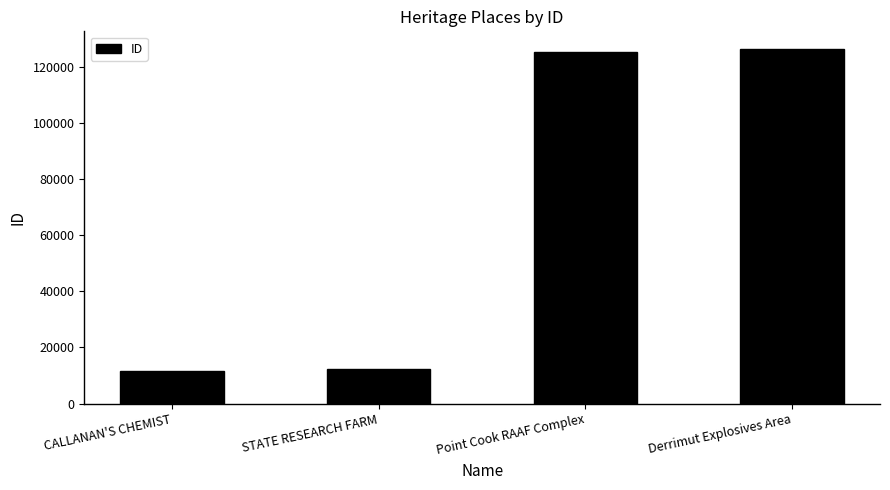

Reading left to right, list all the values displayed in this chart.

11577	12272	125277	126211